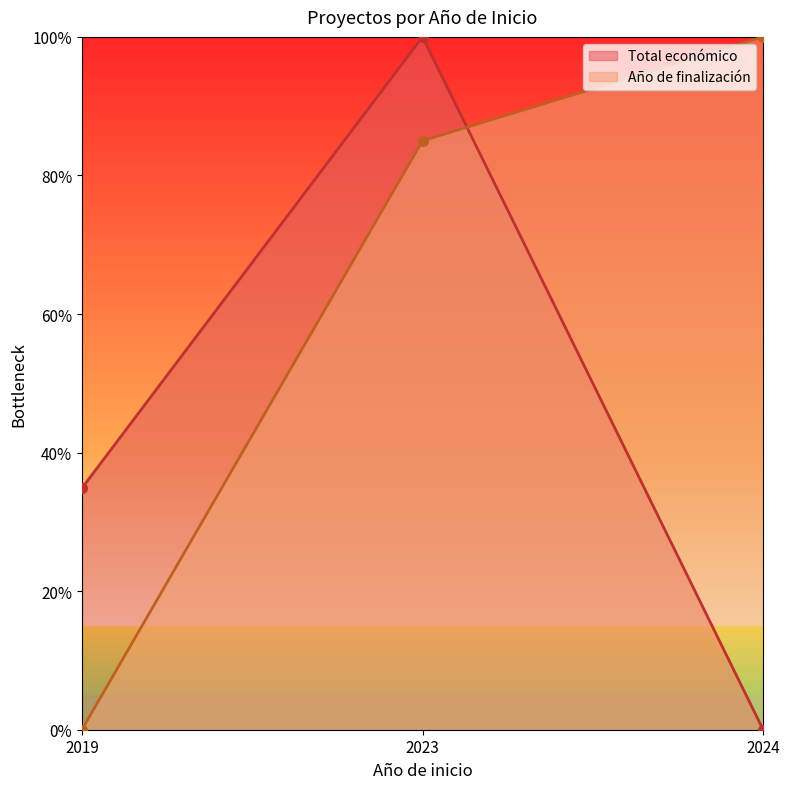

Where does the Año de finalización series first go above 85?

2024